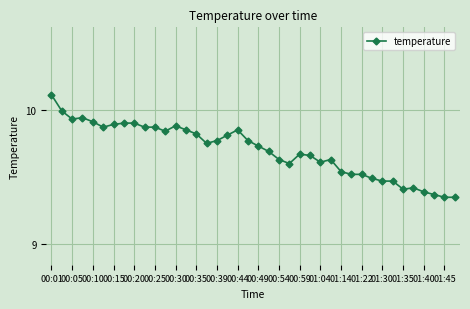

What is the difference between the maximum and second lowest values?

0.8